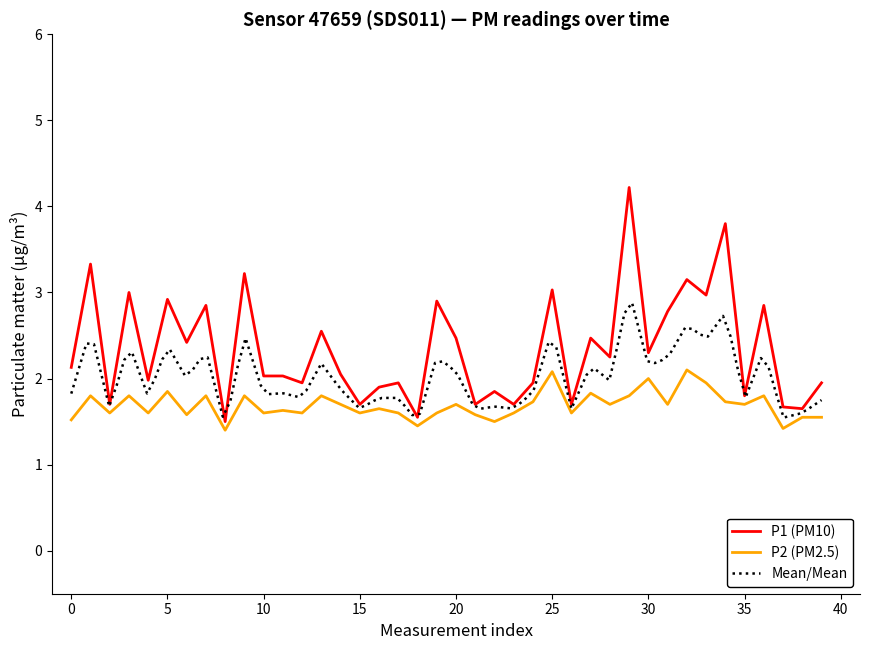

What is the lowest value of the P1 (PM10) series?

1.5